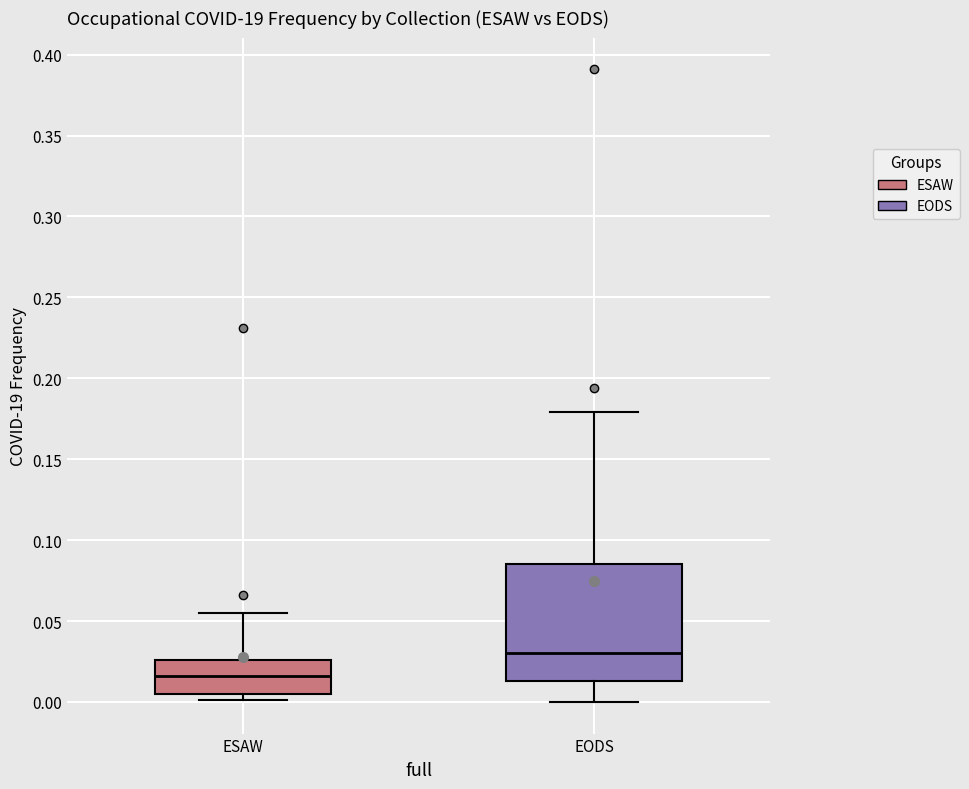

Which box's median line is the highest?

EODS